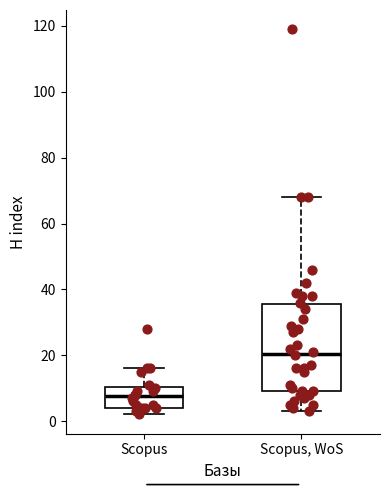

Reading left to right, transcribe this box plot: for each box, give where its median line is, the range the box spans, and where its two whiskers end, as read against the y-axis. The values are not printed on the chart, so give them approximately, as read against the axis.

Scopus: median 8, box 4 to 10, whiskers 2 to 16
Scopus, WoS: median 20, box 10 to 36, whiskers 4 to 68